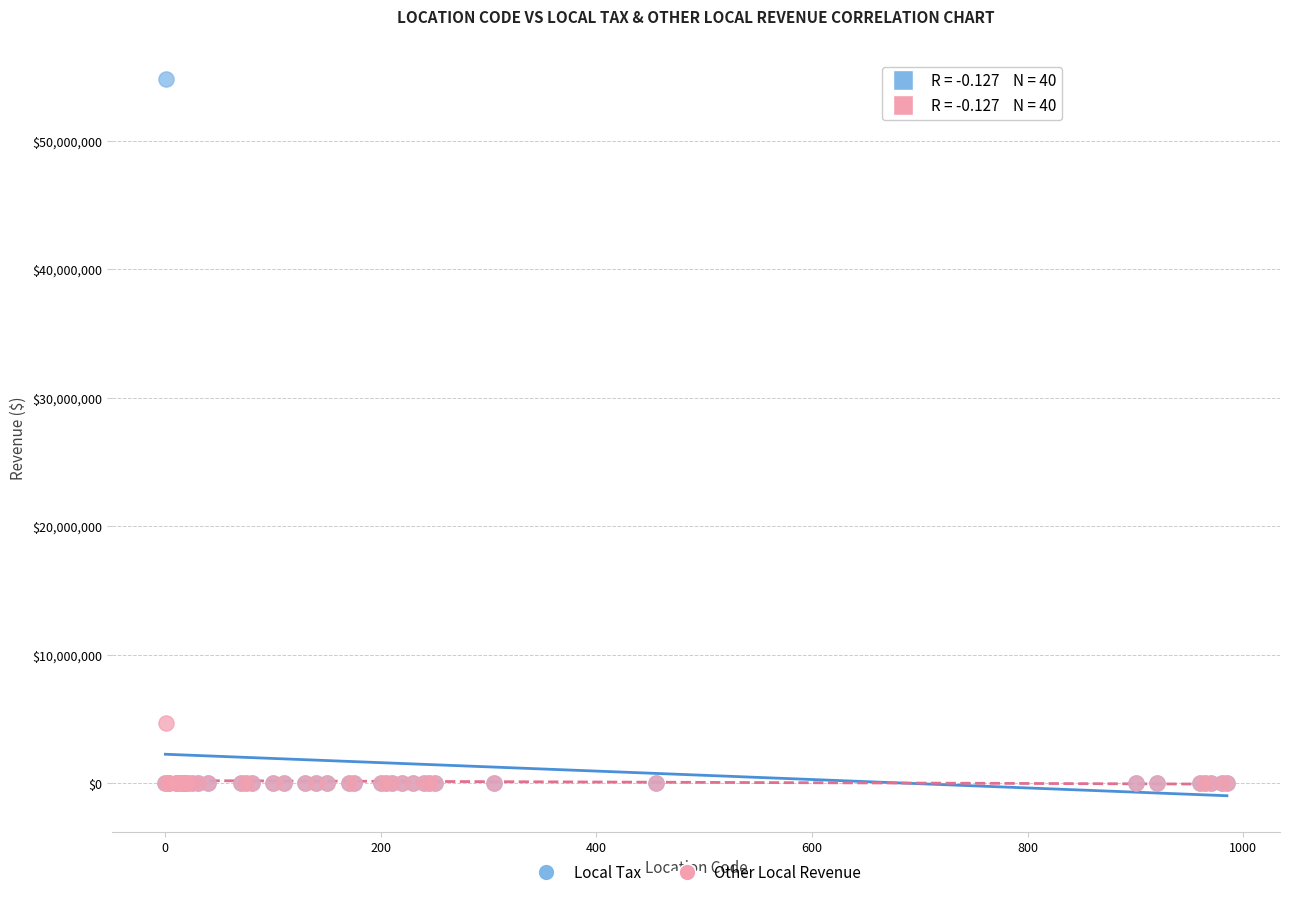

Across all series, what Y value is closest to 27393445?

4669054.2